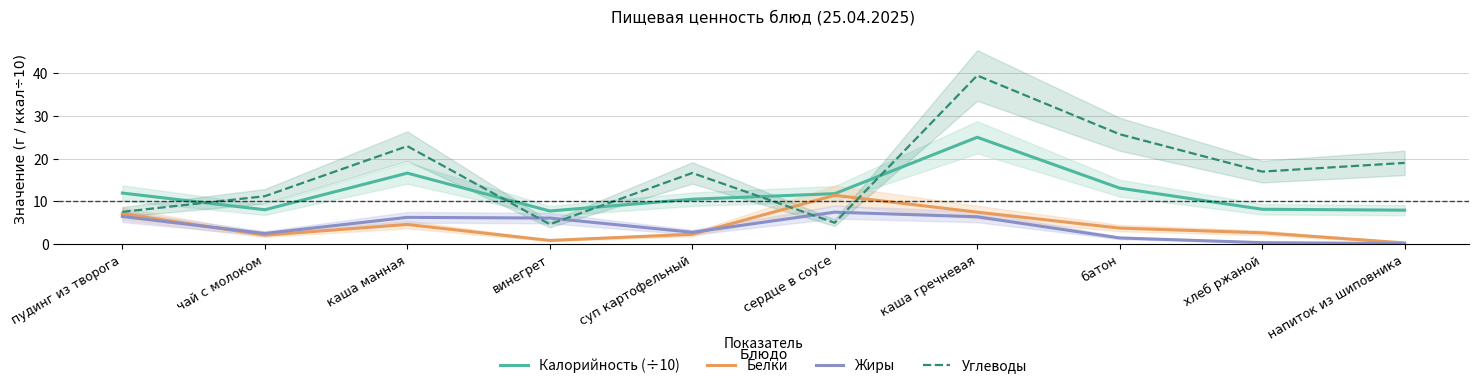

Reading right to left, list all the values displayed in this chart.

Калорийность (÷10): напиток из шиповника=7.9	хлеб ржаной=8.2	батон=13.1	каша гречневая=25.0	сердце в соусе=11.8	суп картофельный=10.5	винегрет=7.8	каша манная=16.6	чай с молоком=8.0	пудинг из творога=11.9
Белки: напиток из шиповника=0.3	хлеб ржаной=2.6	батон=3.8	каша гречневая=7.5	сердце в соусе=11.4	суп картофельный=2.3	винегрет=0.9	каша манная=4.6	чай с молоком=2.1	пудинг из творога=7.1
Жиры: напиток из шиповника=0.1	хлеб ржаной=0.3	батон=1.4	каша гречневая=6.4	сердце в соусе=7.5	суп картофельный=2.8	винегрет=6.1	каша манная=6.3	чай с молоком=2.5	пудинг из творога=6.5
Углеводы: напиток из шиповника=19.0	хлеб ржаной=17.0	батон=25.7	каша гречневая=39.4	сердце в соусе=5.0	суп картофельный=16.6	винегрет=4.6	каша манная=22.9	чай с молоком=11.2	пудинг из творога=7.5